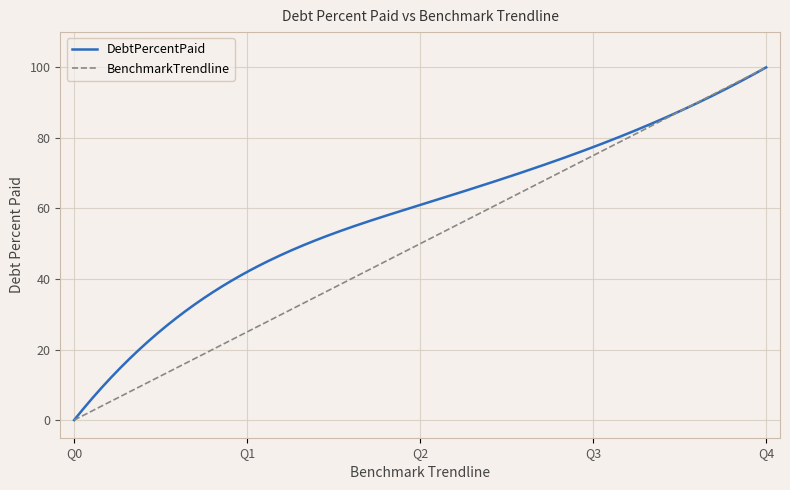

Rank the categories by value from lowest to highest.

Q0, Q1, Q2, Q3, Q4